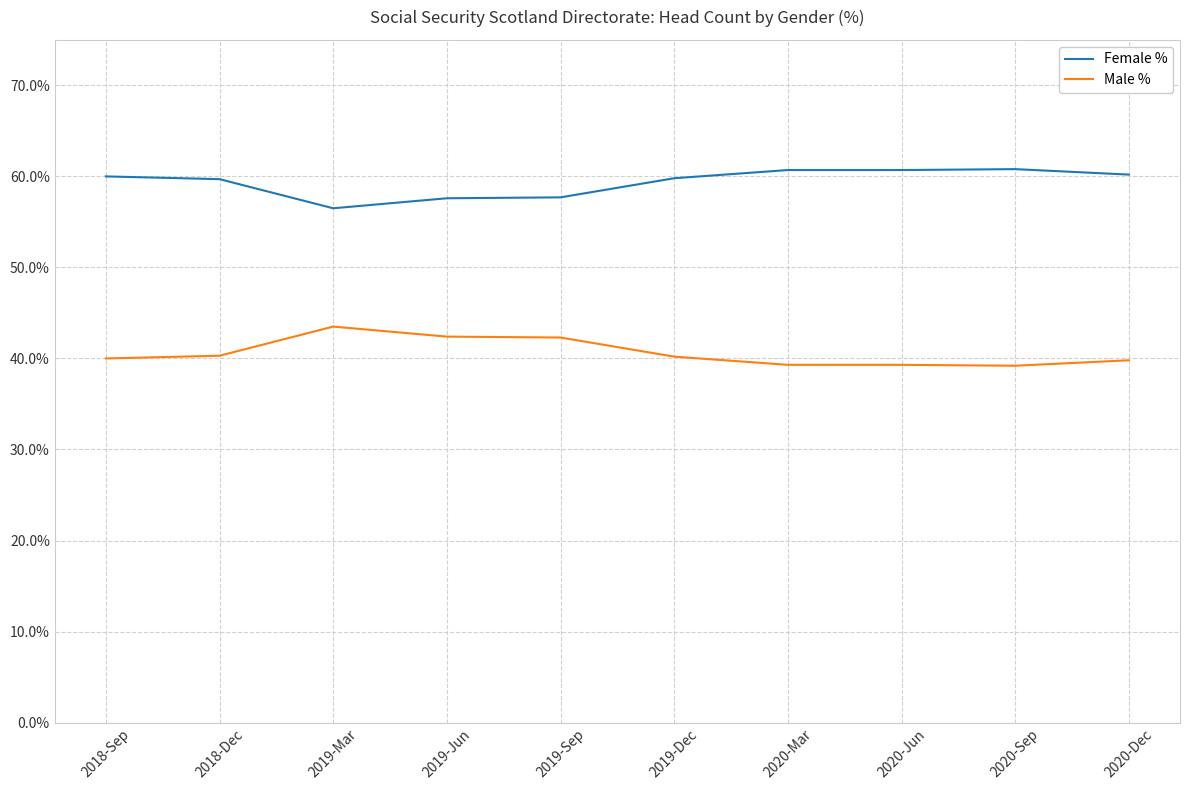

What is the spread (max minus min) of values at 2020-Sep?

21.6